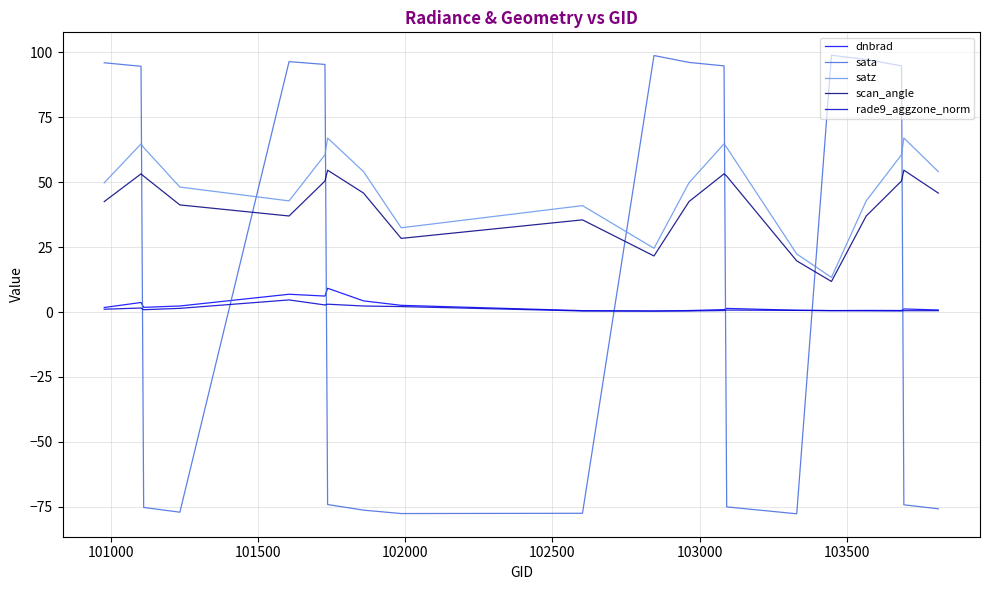

How many lines are shown in the chart?

5